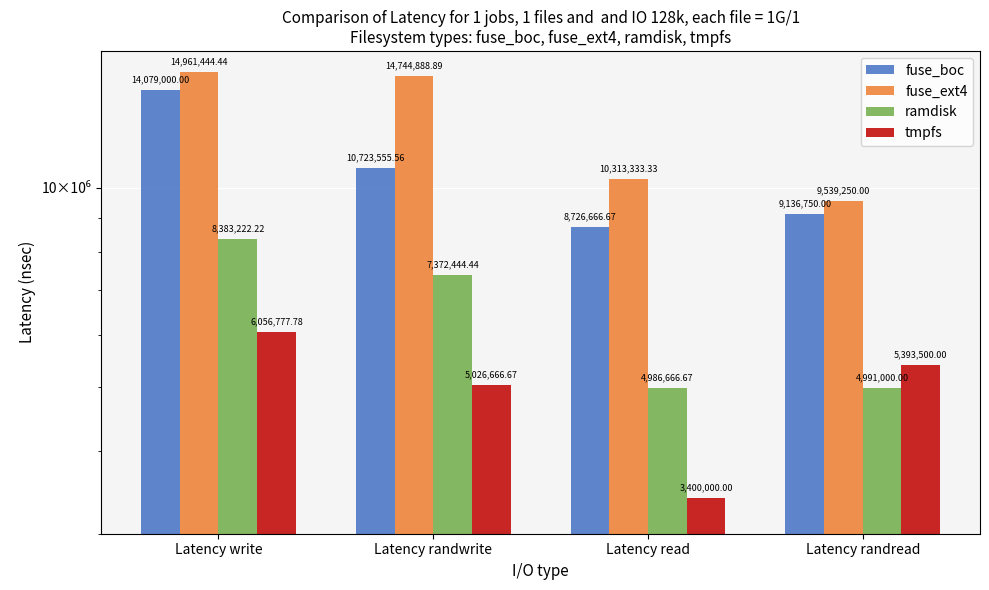

What is the approximate value of tmpfs at Latency randread?

5393500.0